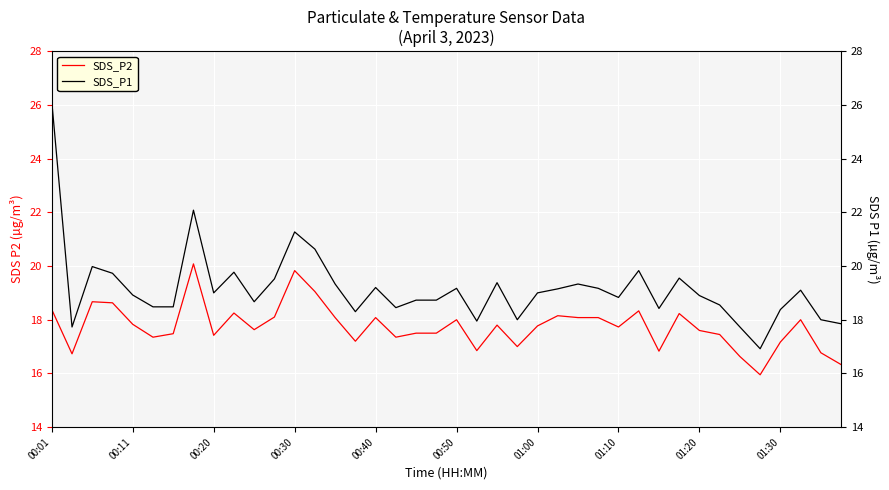

Rank the series by their average value, from lowest to highest.

SDS_P2, SDS_P1